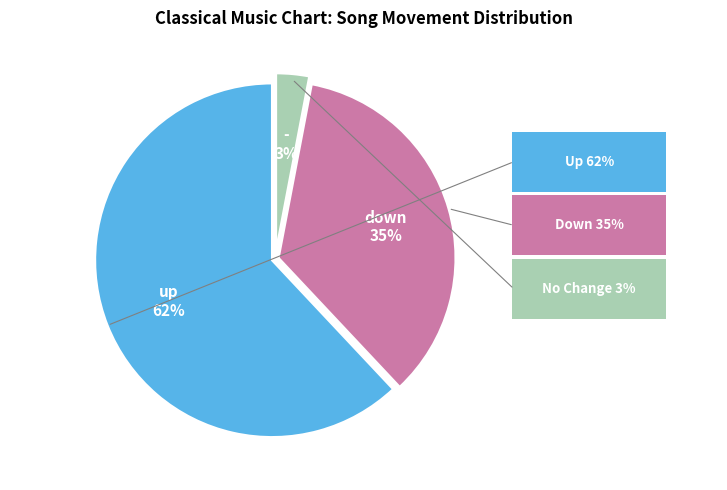

To the nearest percent, what percentage of the pie is up?

62%